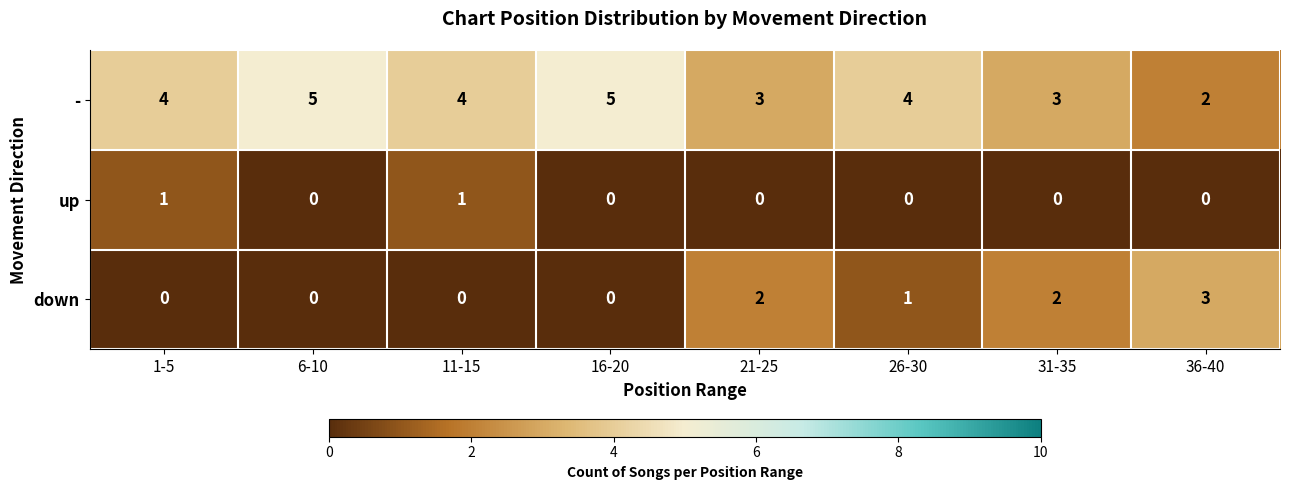

What is the difference between the second highest and minimum values in the - series?

3